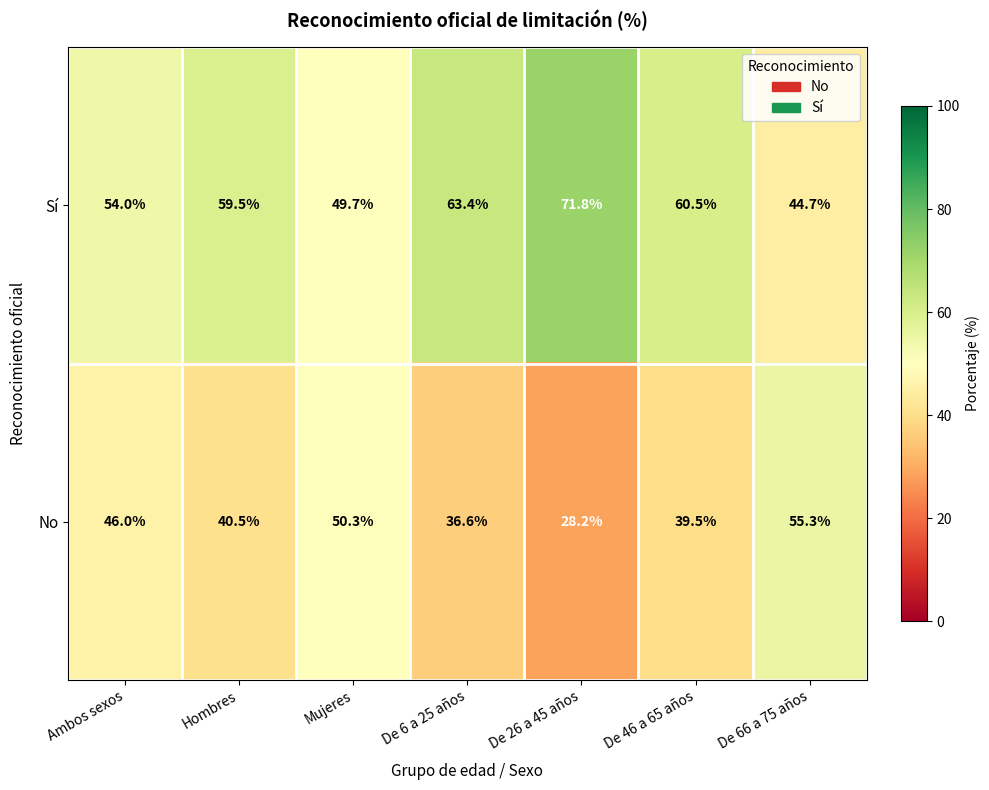

What is the sum of the Sí values at De 66 a 75 años and Ambos sexos?

98.7